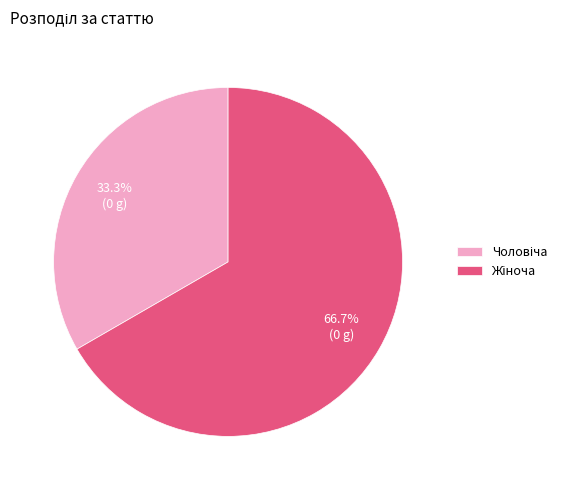

Is there a majority slice in this chart?

Yes